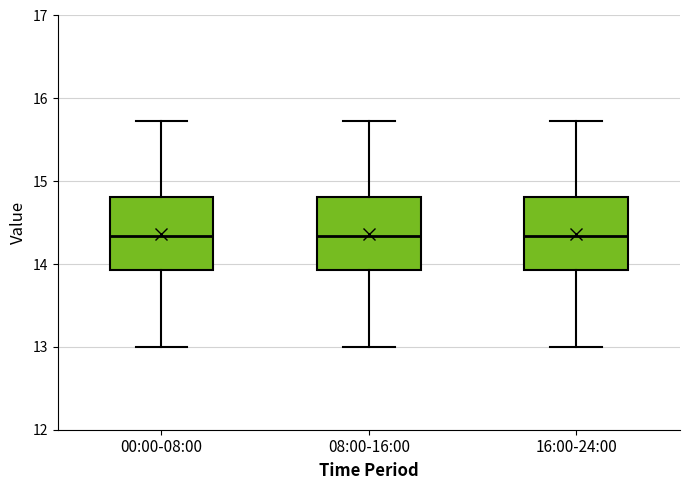

Where does the median line of the box for 08:00-16:00 sit on the y-axis? The values are not printed on the chart, so give them approximately, as read against the axis.

14.3